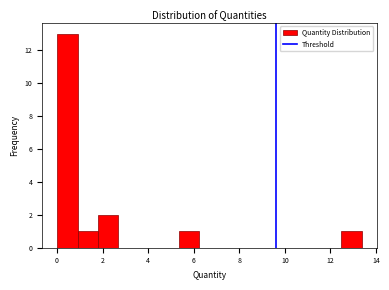

How tall is the bar that spans 1.0 to 1.8 on the x-axis? Neither the bar edges nor the heights are printed on the chart, so give them approximately, as read against the axes.

1